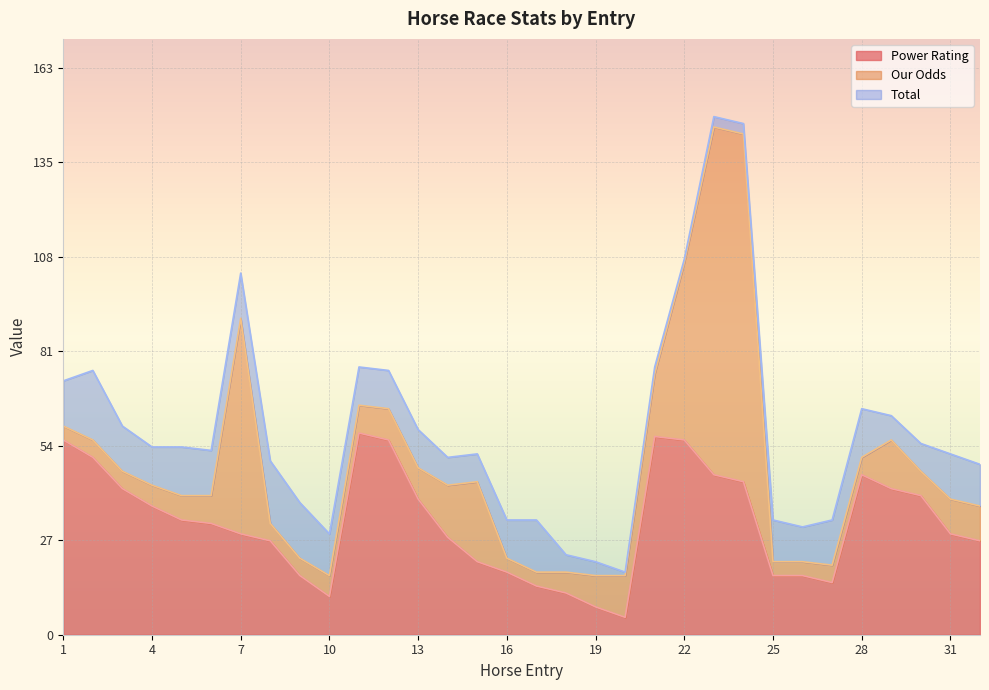

What is the sum of the Total values at 2 and 11?

31